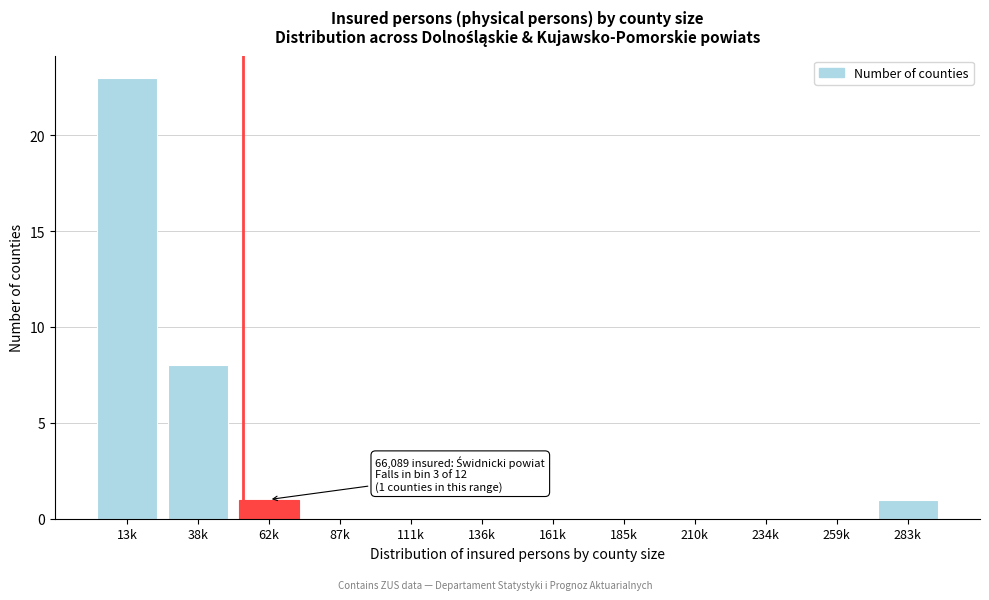

Reading left to right, transcribe all the data shown in this chart.

13k=23	38k=8	62k=1	87k=0	111k=0	136k=0	161k=0	185k=0	210k=0	234k=0	259k=0	283k=1